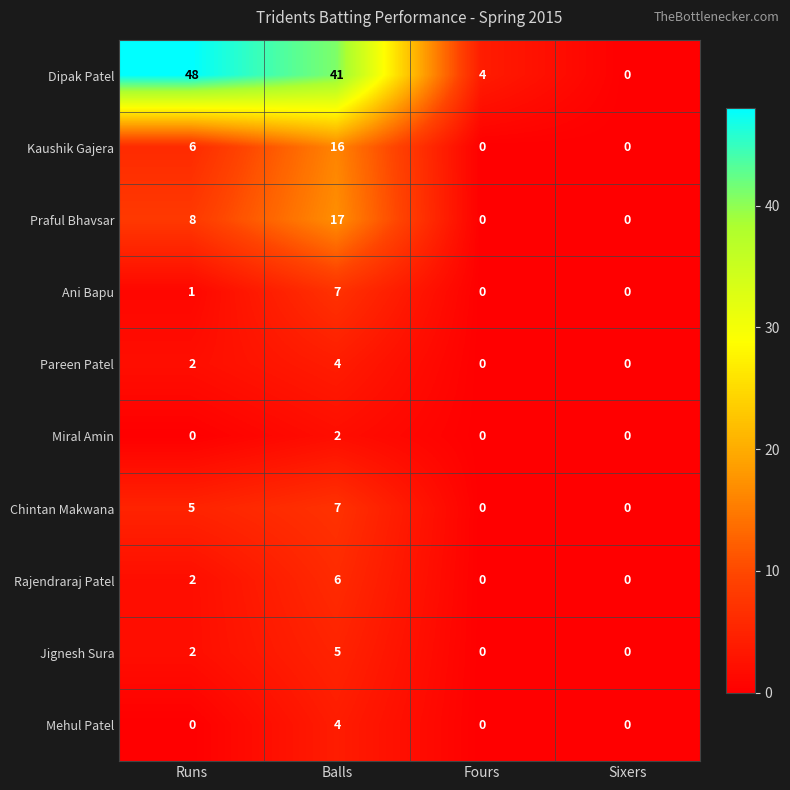

What is the difference between the Praful Bhavsar values at Balls and Sixers?

17